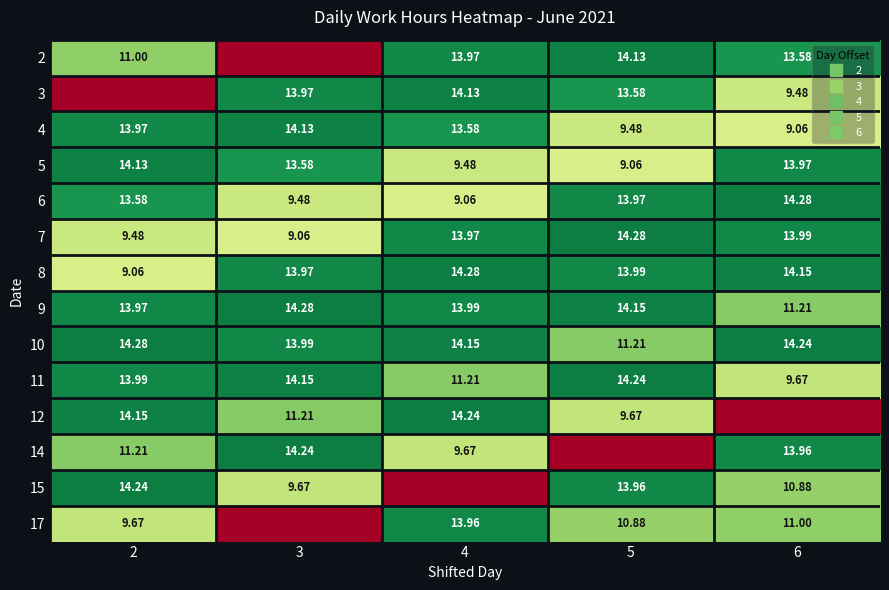

What is the approximate value of 10 at 2?

14.3